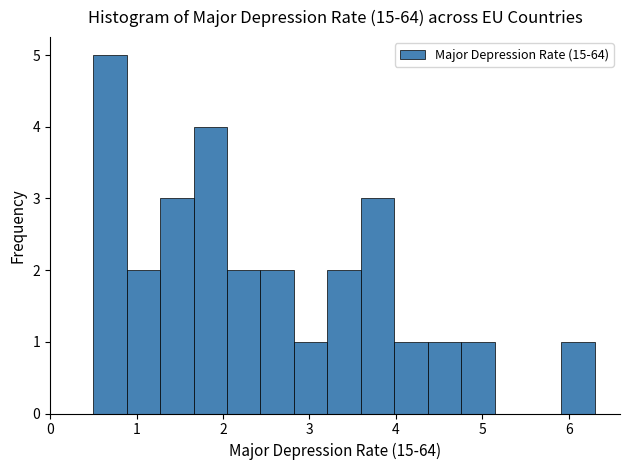

Read against the x-axis, roughly where is the centre of the tallest bar?

0.7